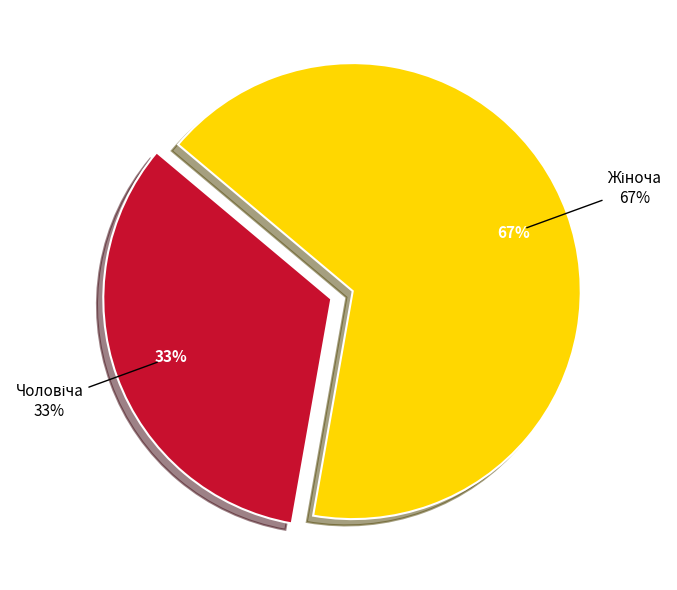

How many segments does this pie chart have?

2